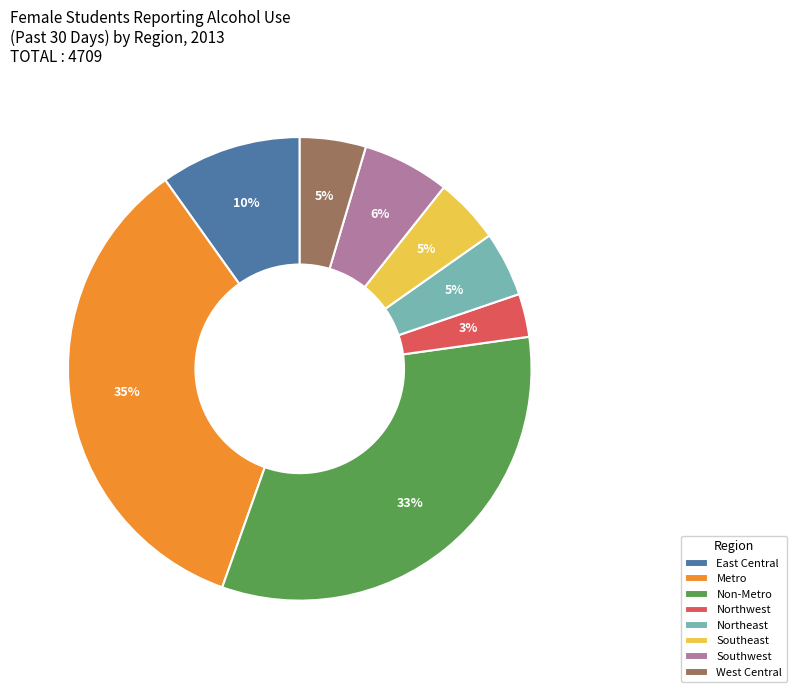

Is the sum of Metro and East Central greater than half?

No